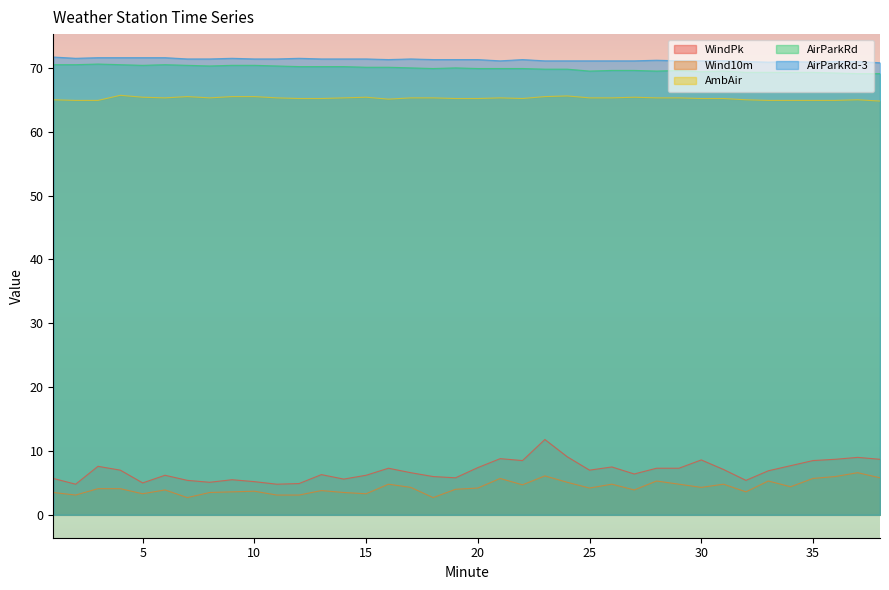

Reading left to right, list all the values displayed in this chart.

WindPk: 5.7	4.8	7.6	7.0	5.0	6.2	5.4	5.1	5.5	5.2	4.8	4.9	6.3	5.6	6.2	7.3	6.6	6.0	5.8	7.4	8.8	8.5	11.8	9.1	7.0	7.5	6.4	7.3	7.3	8.6	7.1	5.4	6.9	7.7	8.5	8.7	9.0	8.7
Wind10m: 3.5	3.1	4.1	4.1	3.3	3.9	2.7	3.5	3.6	3.7	3.1	3.1	3.8	3.5	3.3	4.8	4.3	2.7	4.0	4.2	5.7	4.7	6.1	5.1	4.2	4.8	3.9	5.3	4.8	4.3	4.8	3.6	5.3	4.4	5.7	6.0	6.6	5.8
AmbAir: 65.0	64.9	64.9	65.7	65.4	65.3	65.5	65.3	65.5	65.5	65.3	65.2	65.2	65.3	65.4	65.1	65.3	65.3	65.2	65.2	65.3	65.2	65.5	65.6	65.3	65.3	65.4	65.3	65.3	65.2	65.2	65.0	64.9	64.9	64.9	64.9	65.0	64.8
AirParkRd: 70.5	70.5	70.6	70.5	70.4	70.5	70.4	70.3	70.4	70.4	70.3	70.2	70.2	70.2	70.1	70.1	70.0	69.9	70.0	69.9	69.9	69.9	69.8	69.8	69.5	69.6	69.6	69.5	69.6	69.4	69.5	69.3	69.3	69.3	69.3	69.2	69.1	69.1
AirParkRd-3: 71.7	71.5	71.6	71.6	71.6	71.6	71.4	71.4	71.5	71.4	71.4	71.5	71.4	71.4	71.4	71.3	71.4	71.3	71.3	71.3	71.1	71.3	71.1	71.1	71.1	71.1	71.1	71.2	71.1	71.1	71.1	71.0	70.9	71.0	70.9	71.0	71.0	70.8